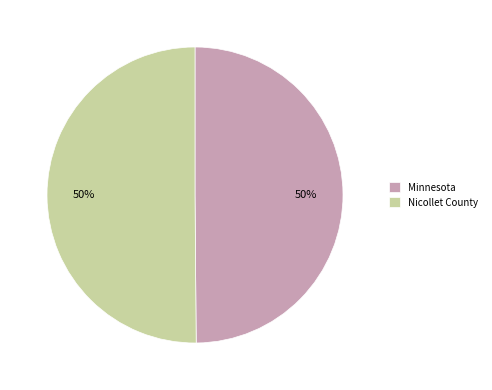

To the nearest percent, what portion does Minnesota represent?

50%